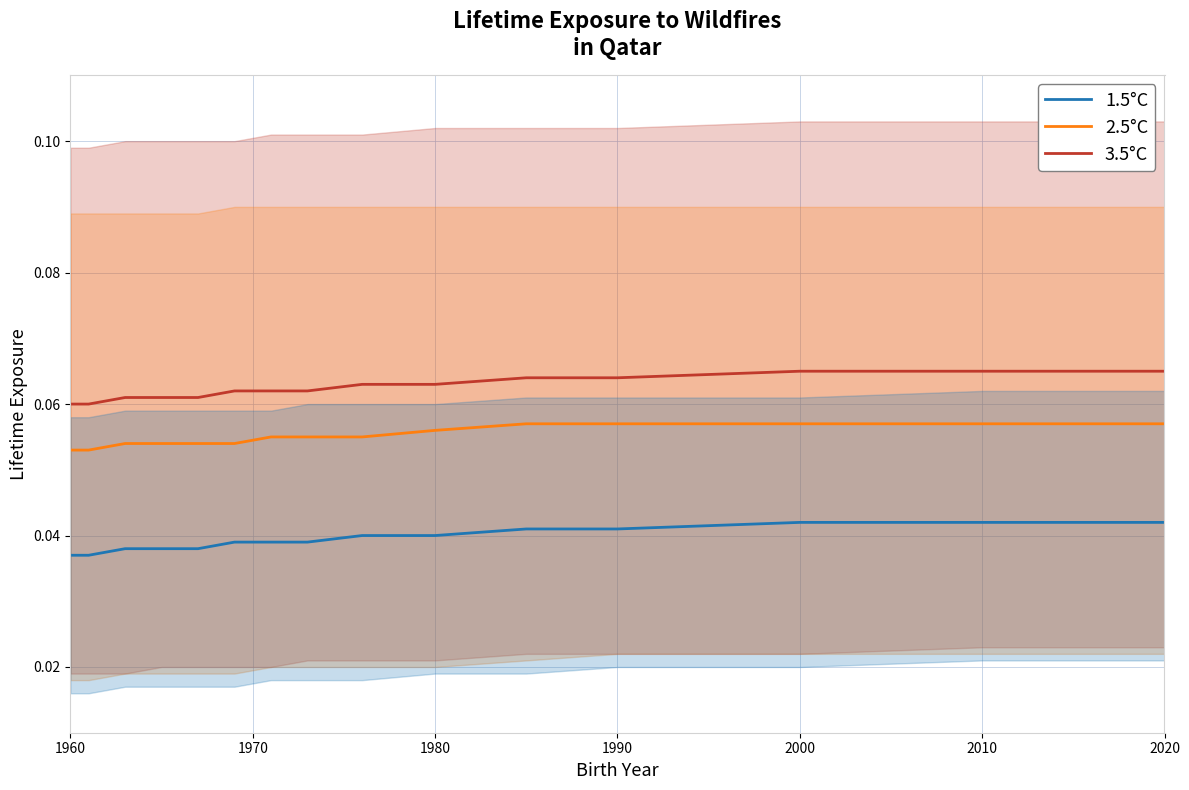

How many lines are shown in the chart?

3